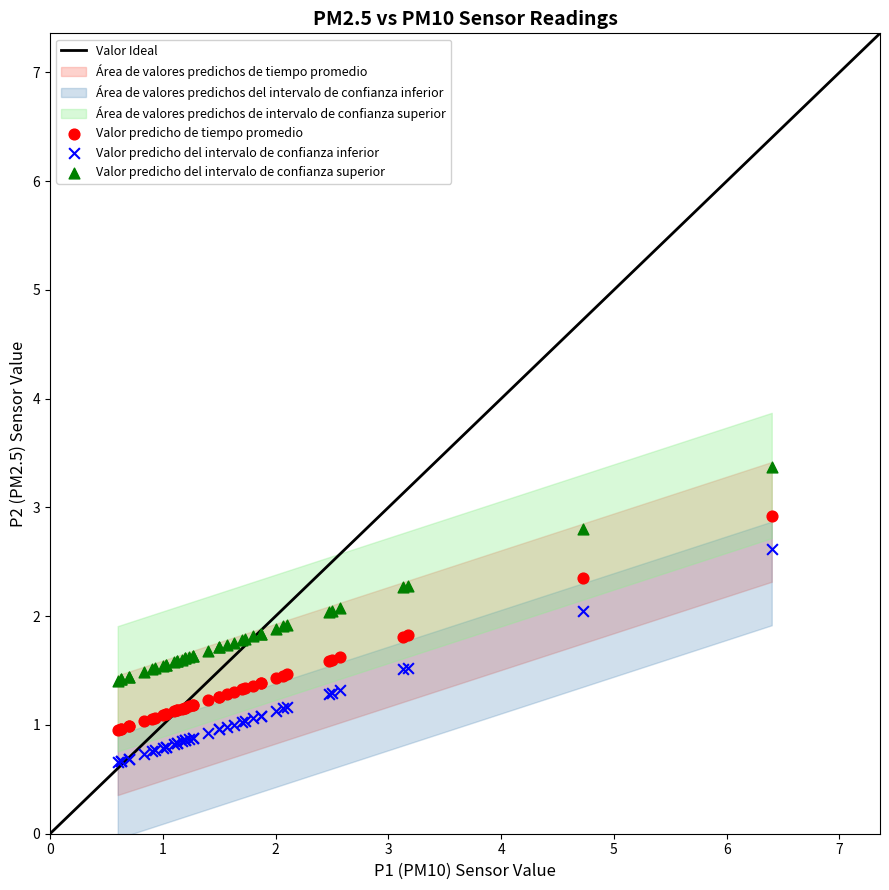

Which series contains the highest Y value?

Valor predicho del intervalo de confianza superior